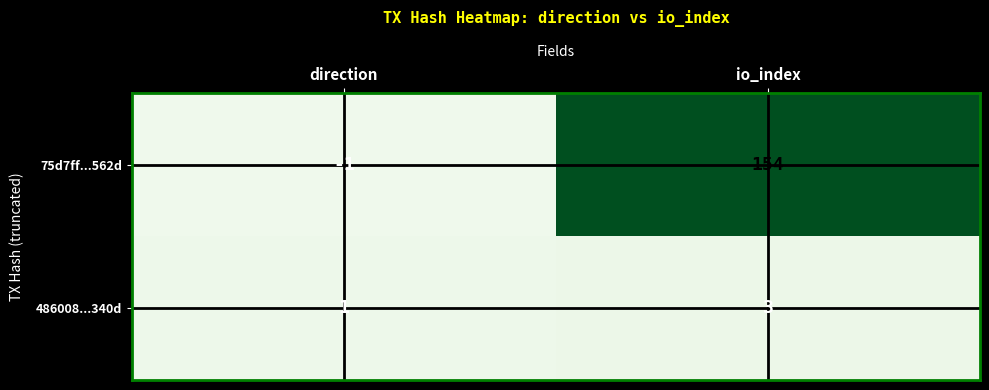

At which category is the sum across all series the highest?

io_index